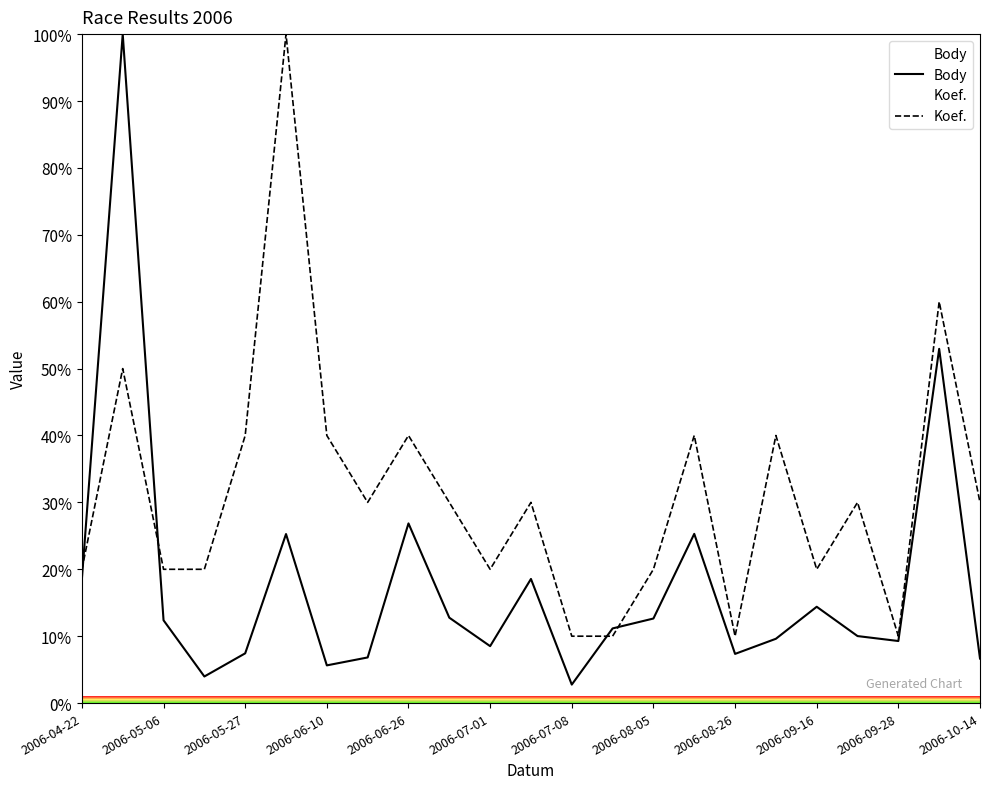

What are all the series names shown in the legend?

Body, Koef.